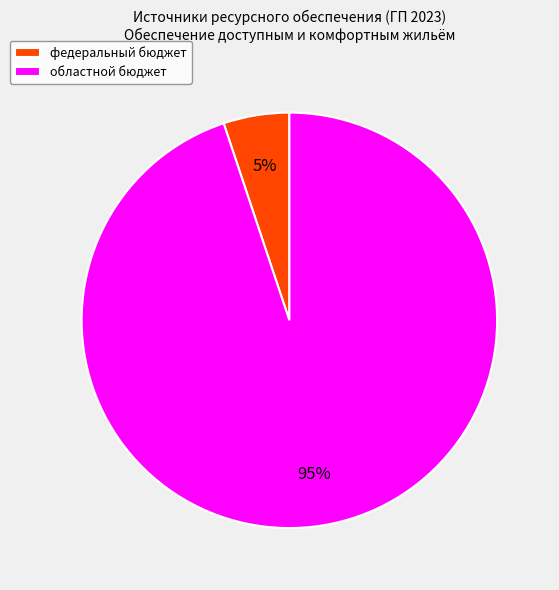

What percentage is the федеральный бюджет slice, to the nearest percent?

5%